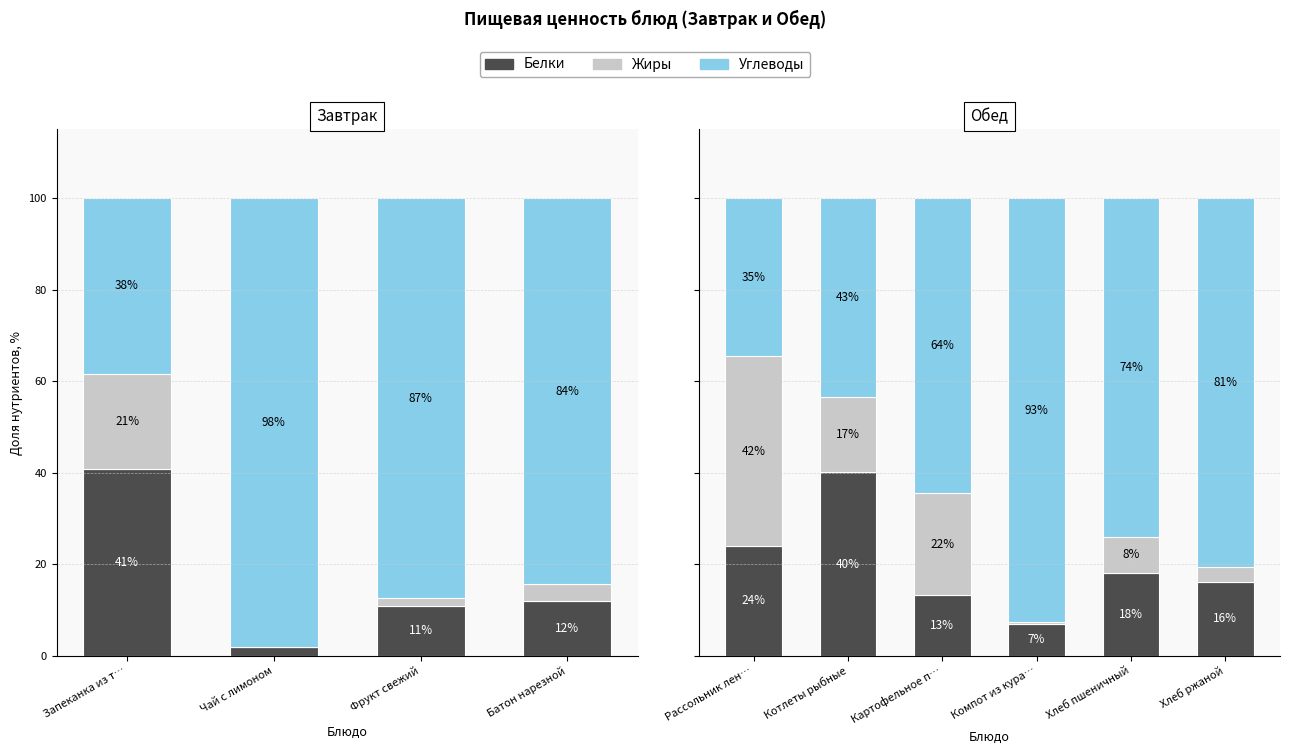

What is the total value across all series at Хлеб пшеничный?

100.0